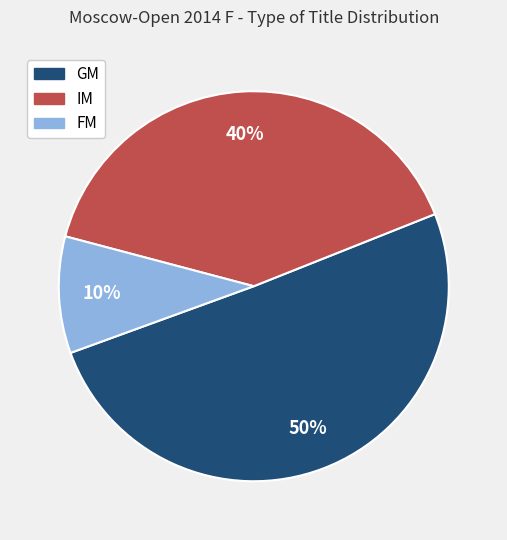

To the nearest percent, what is the average slice percentage?

33%